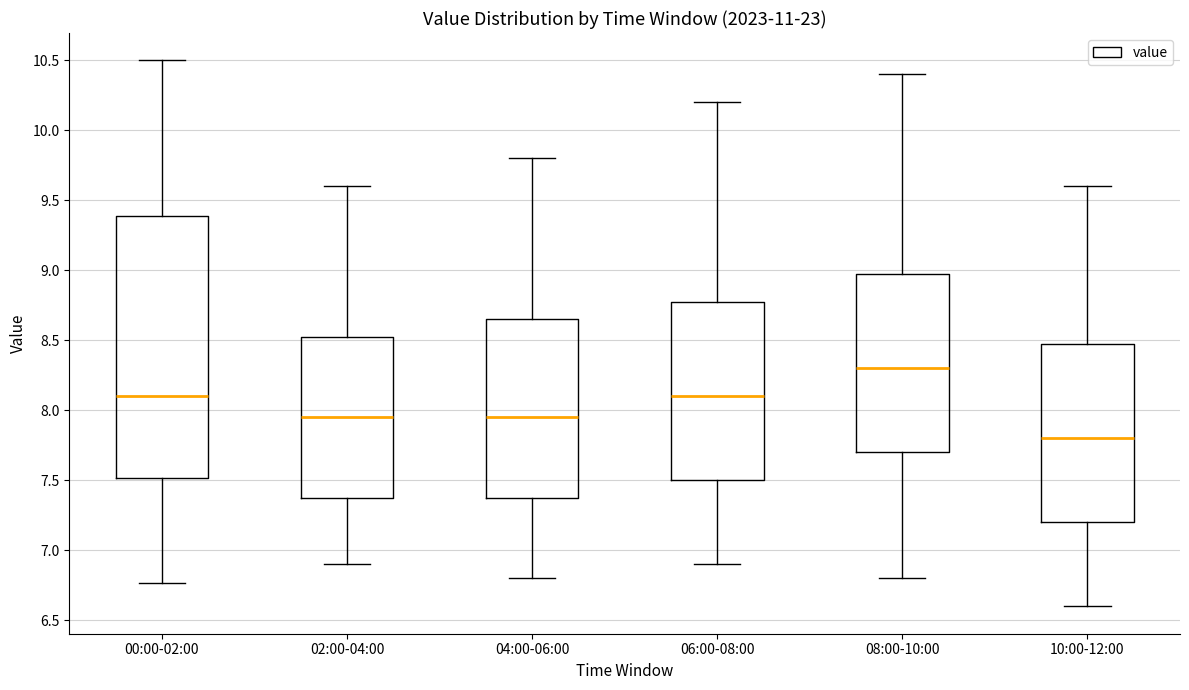

Comparing the boxes themselves (not the whiskers), which one is the tallest?

00:00-02:00